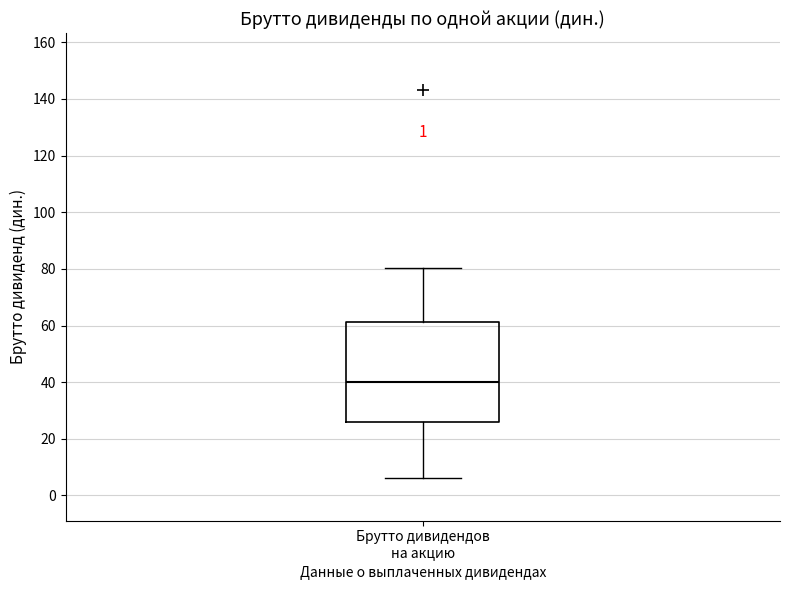

Read this box plot against the y-axis: the position of the median line, the range covered by the box, and the ends of both whiskers. The values are not printed on the chart, so give them approximately, as read against the axis.

median 40, box 26 to 62, whiskers 6 to 80